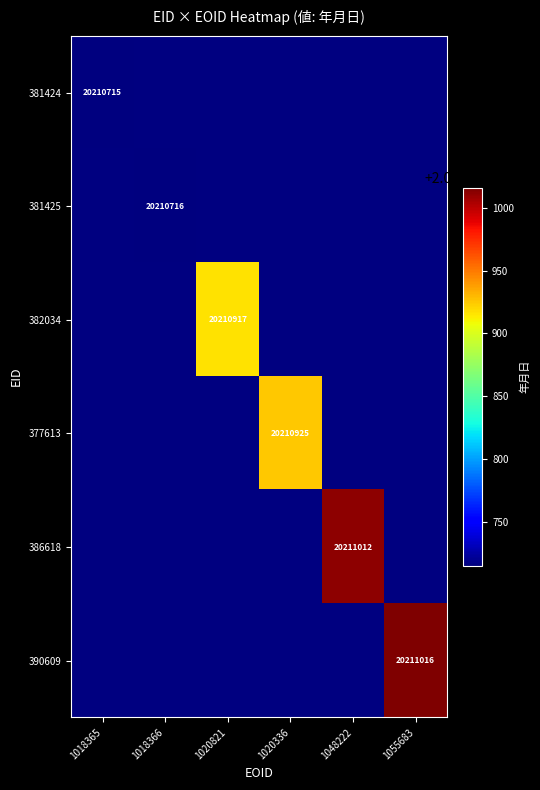

The 382034 series shows 20210917 at 1020821. True or false?

True